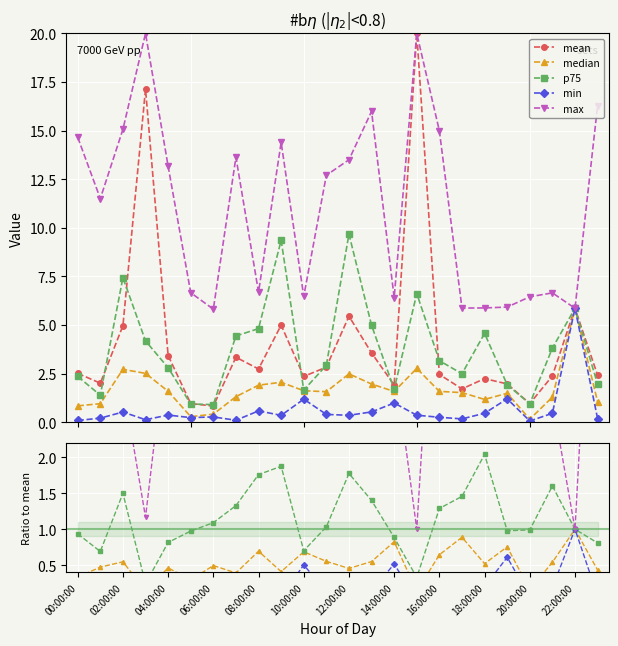

What is the label of the 23rd point from the left?

22:00:00